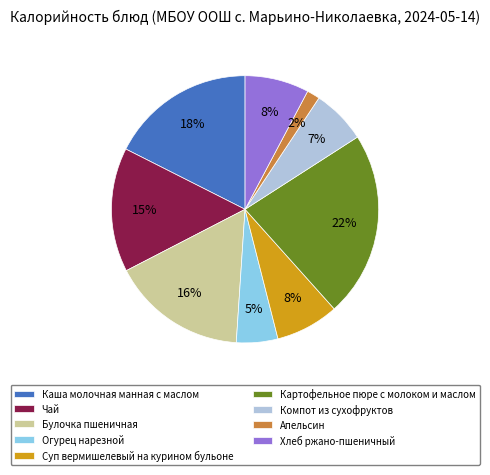

How many segments does this pie chart have?

9